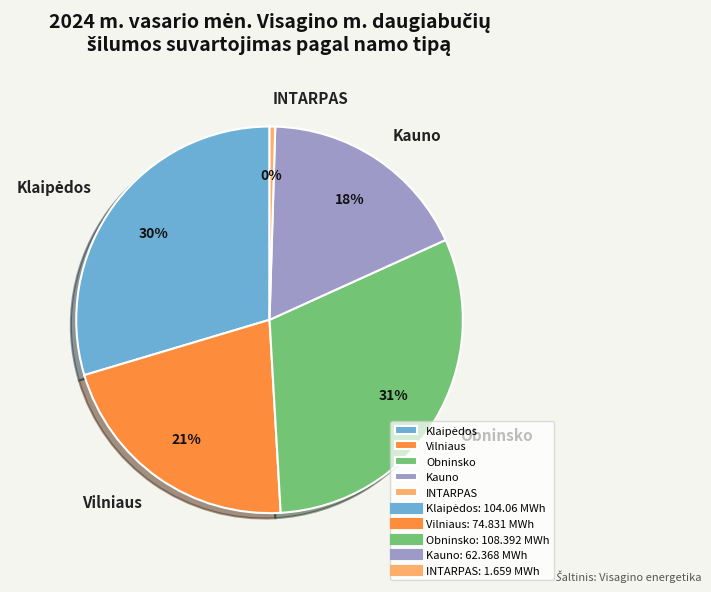

Do Kauno and Vilniaus together represent more than half of the pie?

No